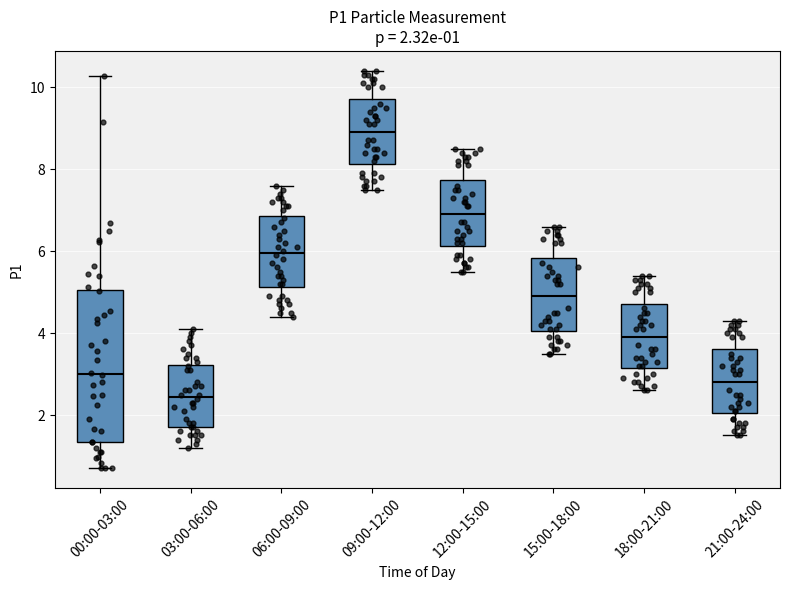

Comparing the boxes themselves (not the whiskers), which one is the tallest?

00:00-03:00